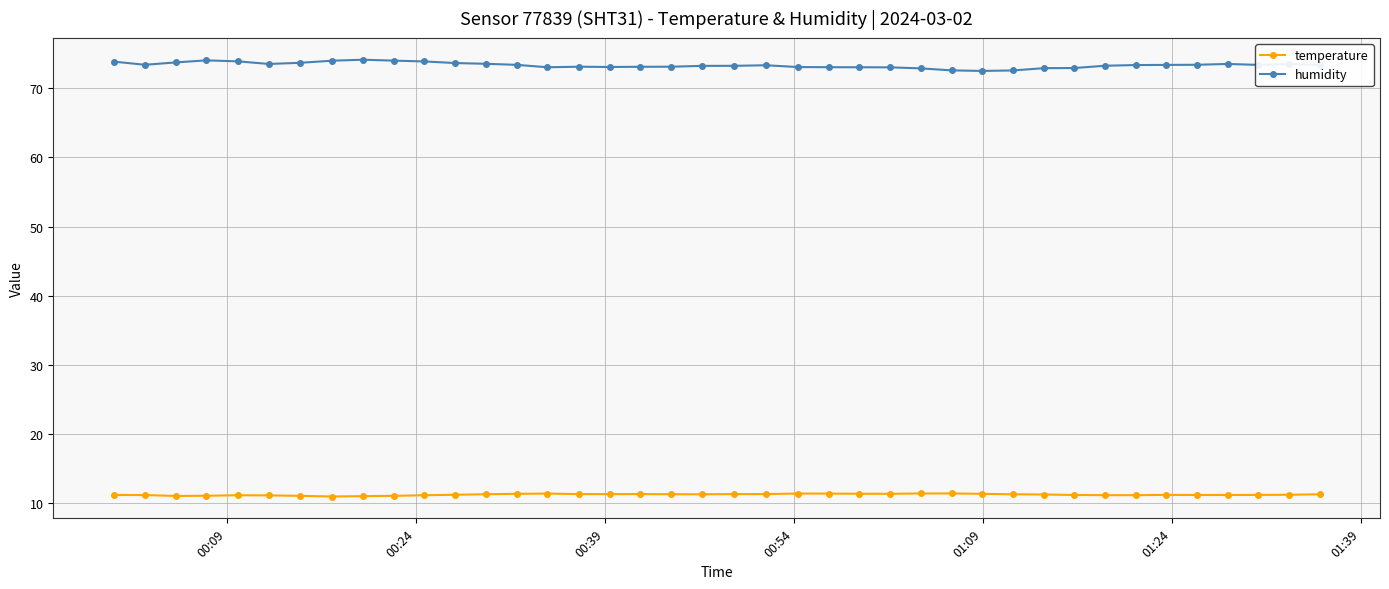

What is the sum of all humidity values?

2933.4